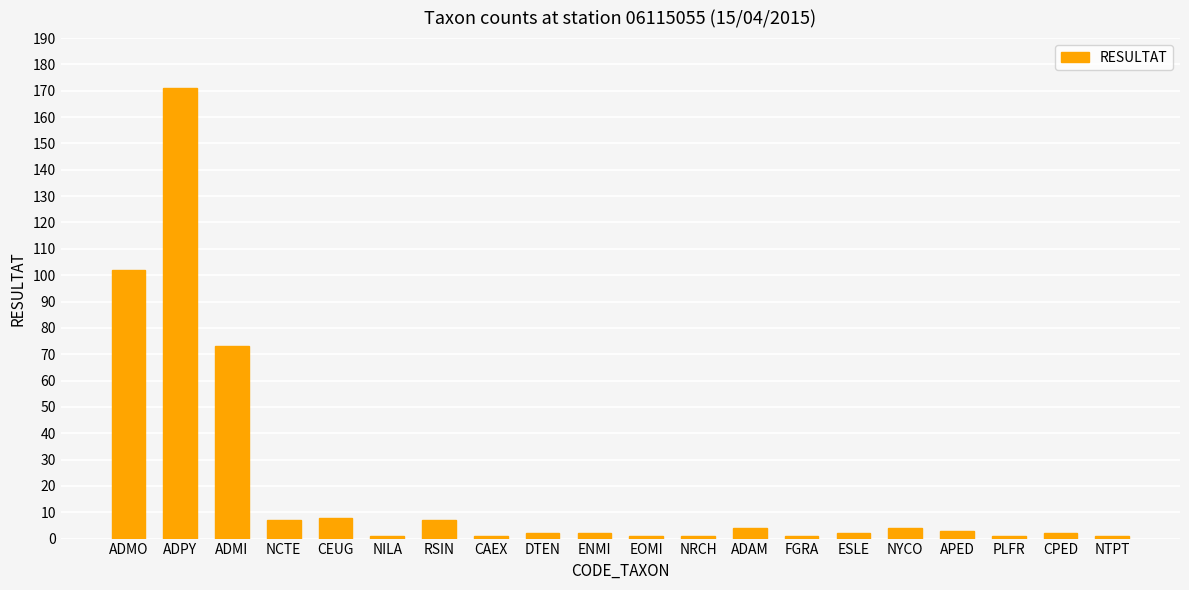

The value at ADMO is 162. True or false?

False